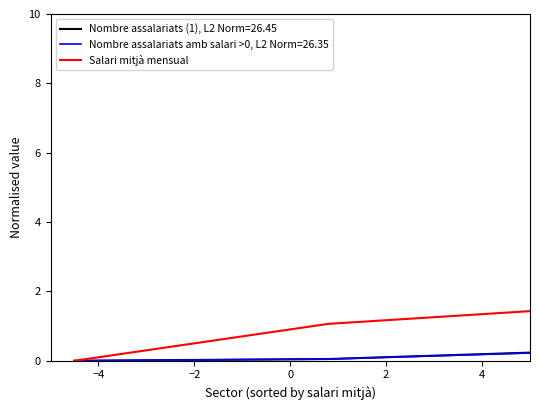

What is the greatest value displayed?

10.0